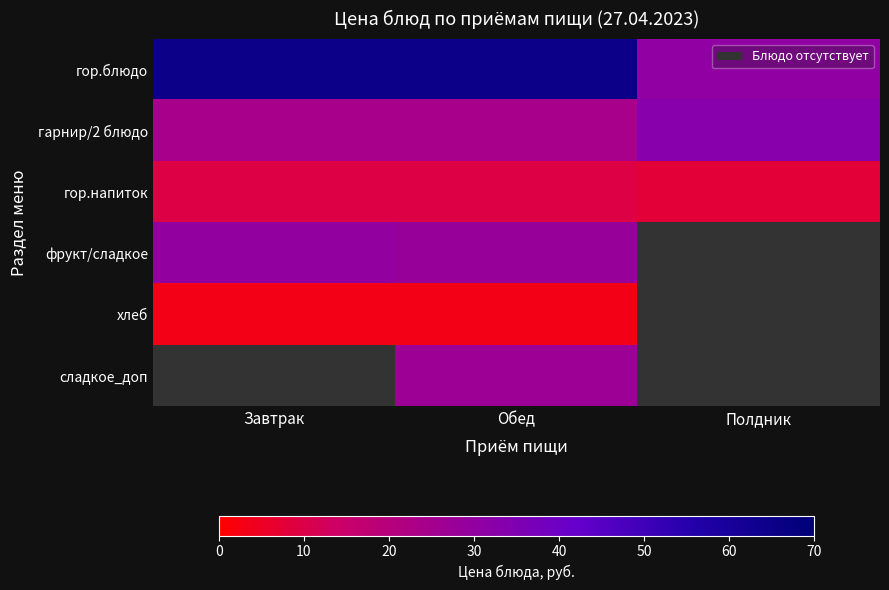

Between Завтрак and Полдник, which is larger?

Завтрак